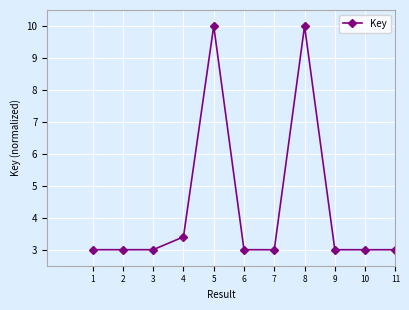

True or false: the data shows 3.0 at 1.

True